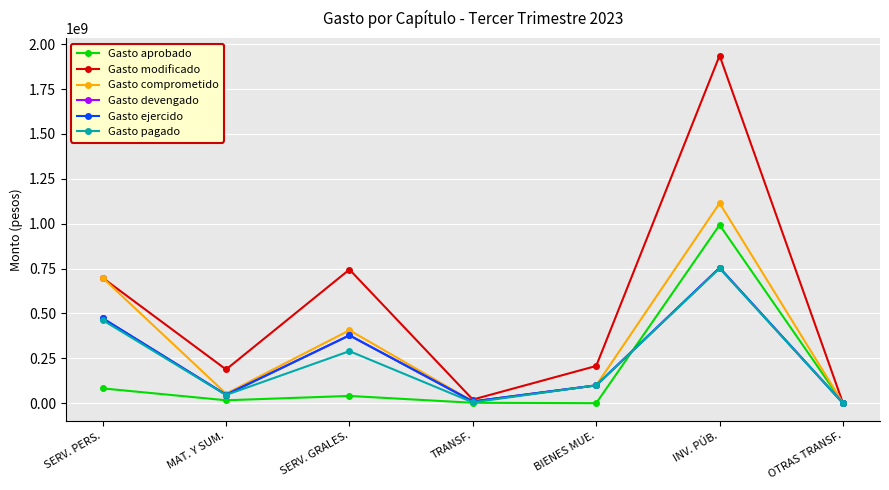

Which series has the largest range (max minus min)?

Gasto modificado